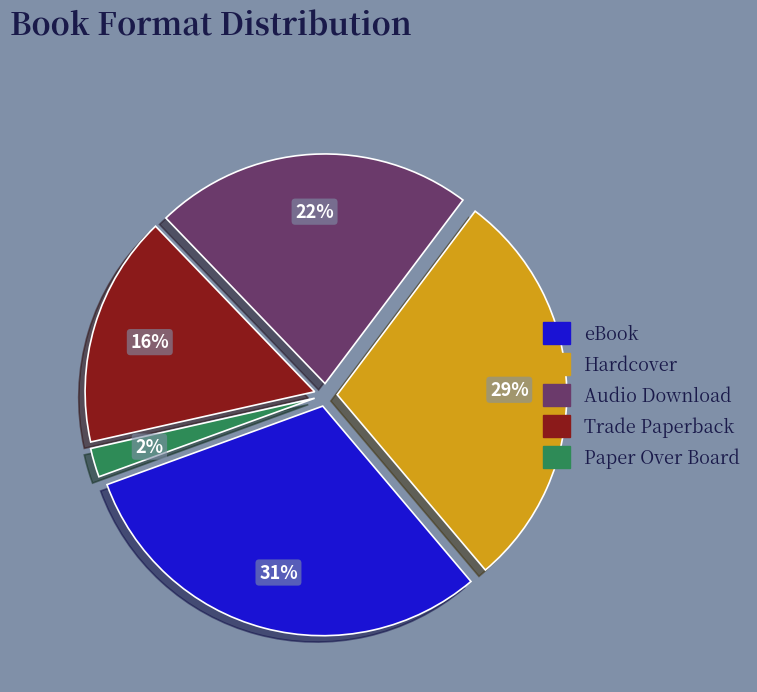

To the nearest percent, what is the average slice percentage?

20%